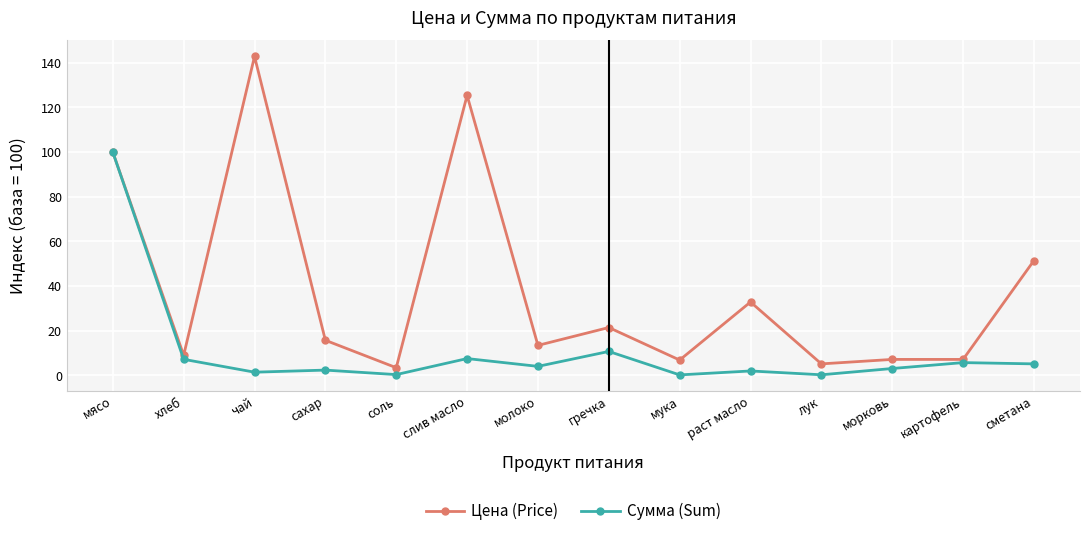

What is the approximate value of Сумма (Sum) at чай?

1.4